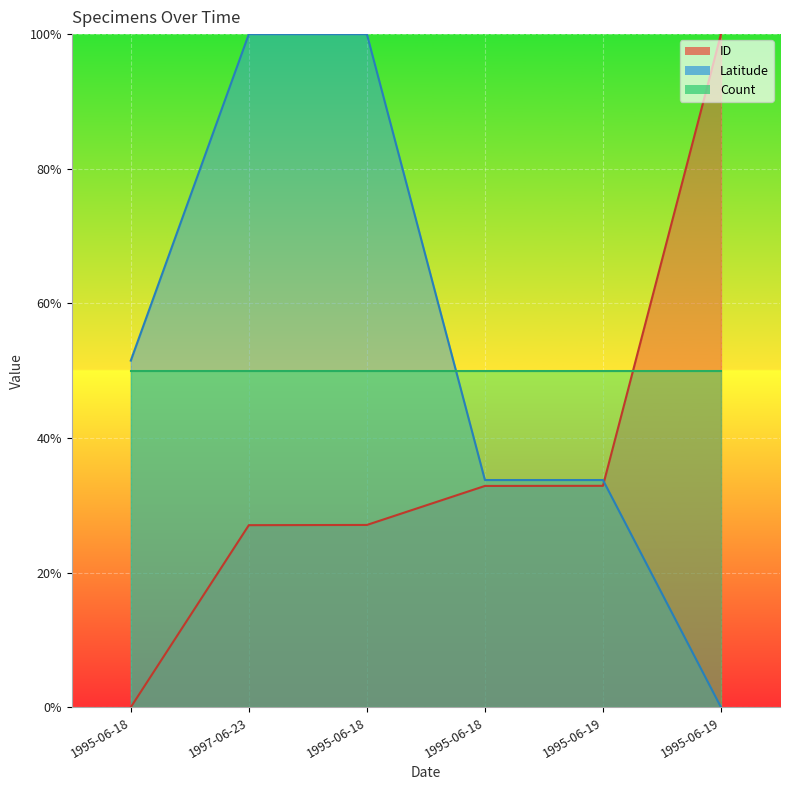

At how many categories does at least one series exceed 0?

6